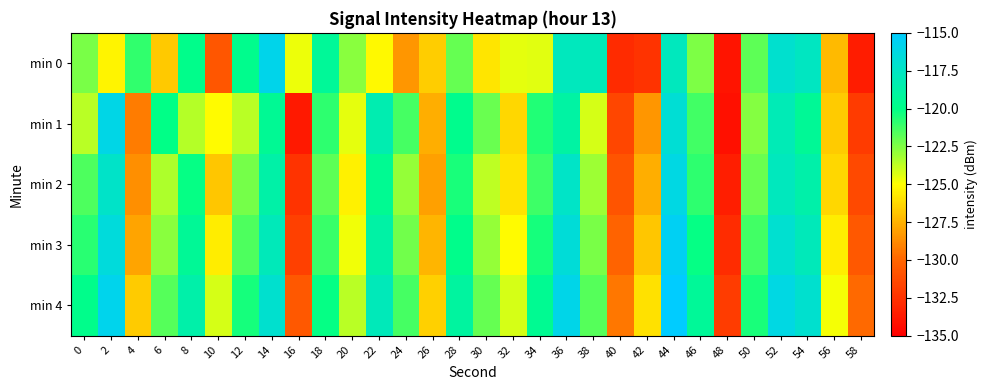

Reading right to left, transcribe all the data shown in this chart.

min 0: 58=-133.6	56=-127.2	54=-117.6	52=-117.1	50=-121.9	48=-134.0	46=-122.5	44=-117.8	42=-132.5	40=-132.8	38=-117.9	36=-117.8	34=-124.4	32=-124.5	30=-125.8	28=-122.0	26=-126.6	24=-128.4	22=-125.2	20=-122.7	18=-119.3	16=-124.6	14=-115.9	12=-119.8	10=-130.7	8=-119.9	6=-126.7	4=-121.0	2=-125.3	0=-122.4
min 1: 58=-132.1	56=-126.7	54=-119.4	52=-118.1	50=-122.6	48=-134.2	46=-121.3	44=-116.8	42=-128.4	40=-131.5	38=-124.2	36=-118.9	34=-120.7	32=-126.3	30=-122.1	28=-119.8	26=-127.6	24=-121.4	22=-118.3	20=-124.5	18=-120.9	16=-133.7	14=-119.5	12=-123.6	10=-125.1	8=-123.6	6=-120.0	4=-129.2	2=-116.1	0=-123.6
min 2: 58=-131.4	56=-126.3	54=-118.6	52=-117.8	50=-122.1	48=-133.5	46=-120.9	44=-116.2	42=-127.6	40=-130.8	38=-123.1	36=-117.4	34=-121.2	32=-125.9	30=-123.7	28=-120.5	26=-128.1	24=-122.9	22=-119.6	20=-125.4	18=-121.8	16=-132.5	14=-118.7	12=-122.3	10=-126.8	8=-120.1	6=-123.4	4=-128.6	2=-117.3	0=-121.5
min 3: 58=-130.7	56=-125.6	54=-117.9	52=-117.0	50=-121.3	48=-132.8	46=-120.1	44=-115.5	42=-126.8	40=-130.1	38=-122.4	36=-116.7	34=-120.4	32=-125.1	30=-122.9	28=-119.9	26=-127.4	24=-122.2	22=-118.8	20=-124.7	18=-121.1	16=-131.8	14=-117.9	12=-121.5	10=-125.6	8=-119.4	6=-122.7	4=-127.9	2=-116.5	0=-120.8
min 4: 58=-129.9	56=-124.8	54=-117.1	52=-116.2	50=-120.5	48=-132.0	46=-119.3	44=-114.8	42=-126.0	40=-129.4	38=-121.7	36=-116.0	34=-119.6	32=-124.2	30=-122.0	28=-119.0	26=-126.5	24=-121.4	22=-117.9	20=-123.6	18=-120.1	16=-130.7	14=-117.1	12=-120.4	10=-124.2	8=-118.6	6=-121.7	4=-126.7	2=-115.8	0=-119.9